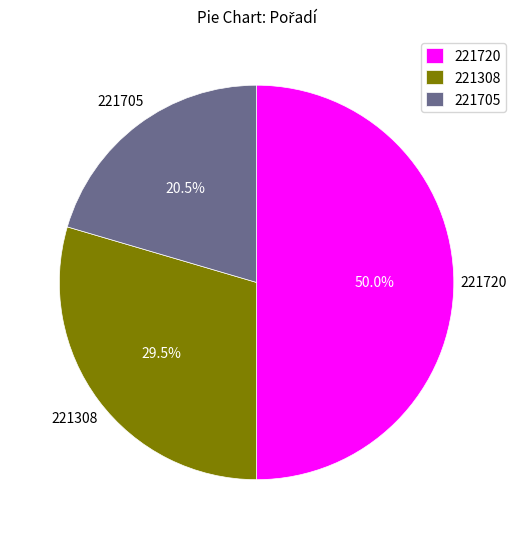

What percentage is the 221720 slice, to the nearest percent?

50%